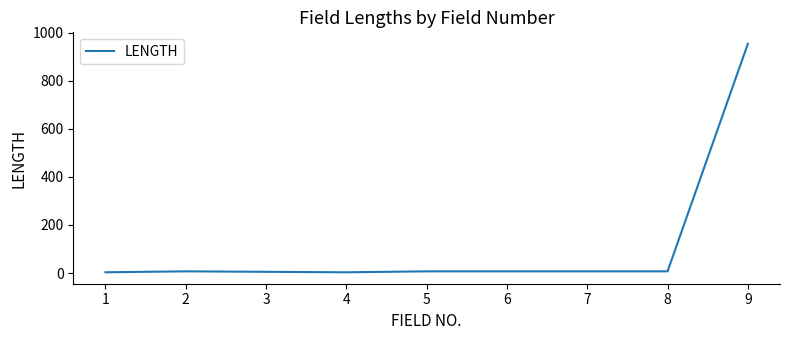

What is the maximum value shown in the chart?

954